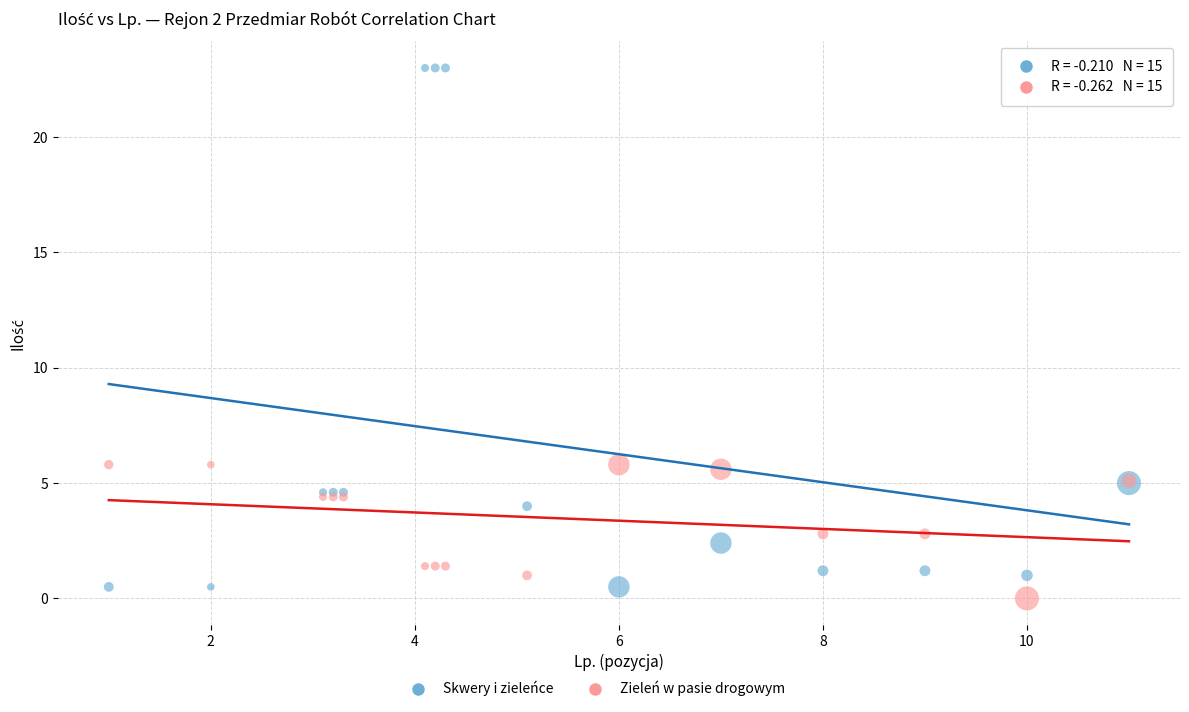

Which series contains the highest Y value?

Skwery i zieleńce